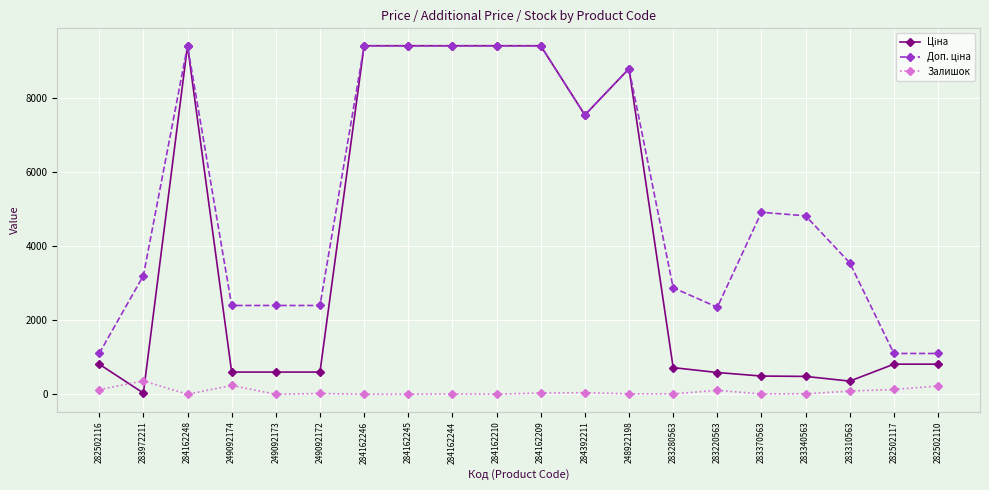

Is it true that Залишок equals 106.0 at 283220563?

True